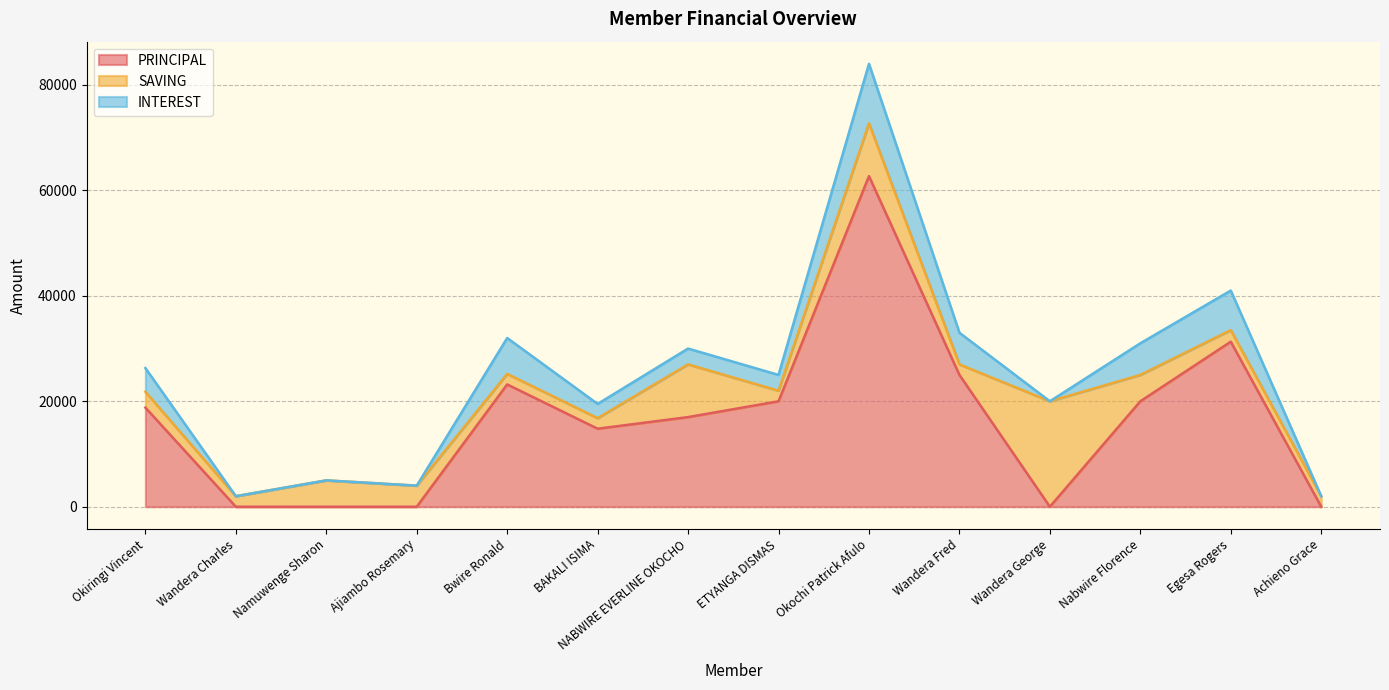

What is the label of the 3rd point from the right?

Nabwire Florence